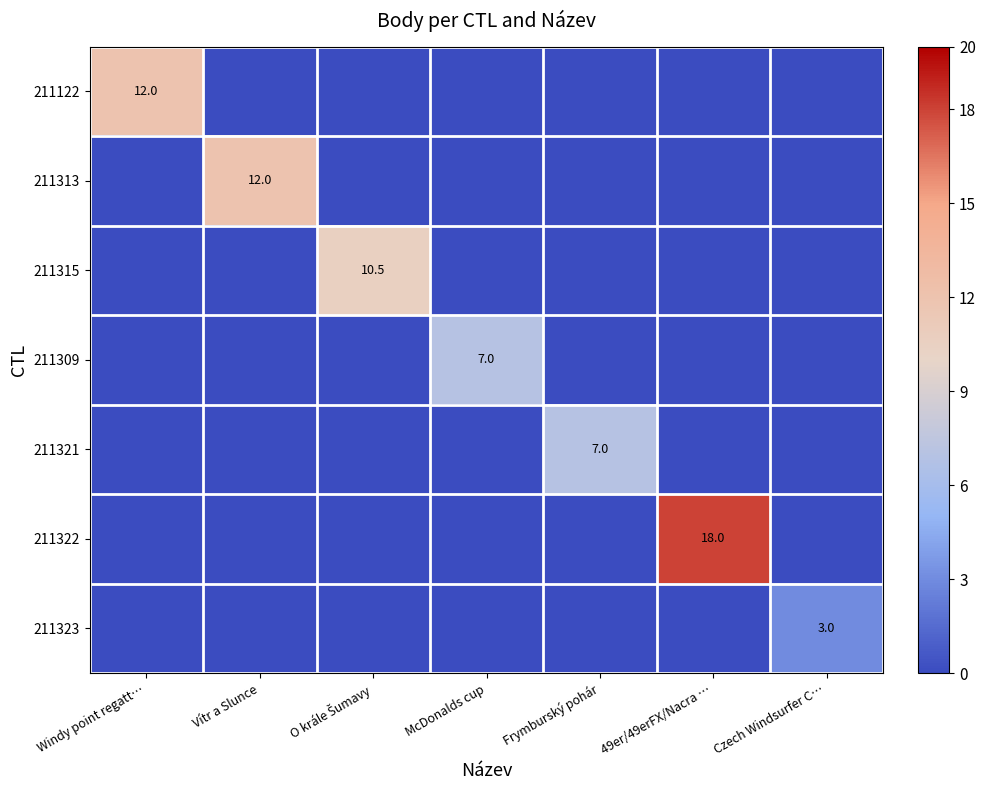

Is it true that 211322 equals 24.1 at 49er/49erFX/Nacra …?

False